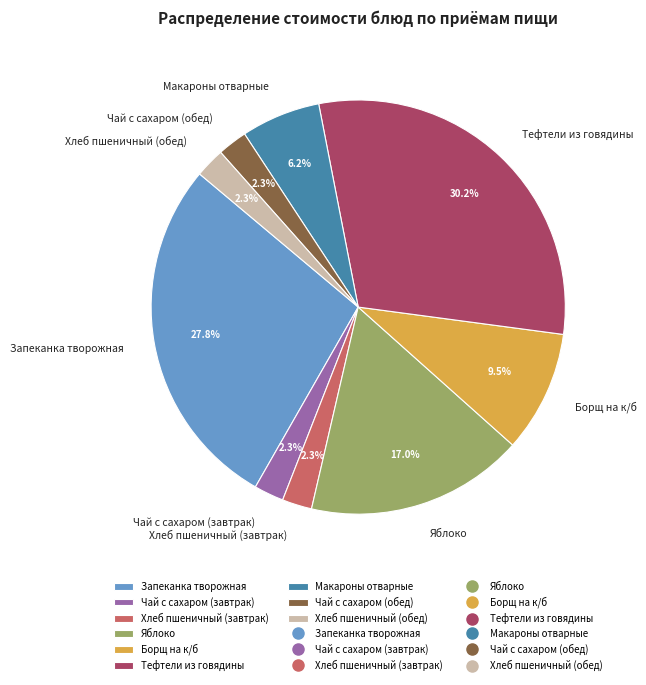

What is the largest slice in the pie chart?

Тефтели из говядины